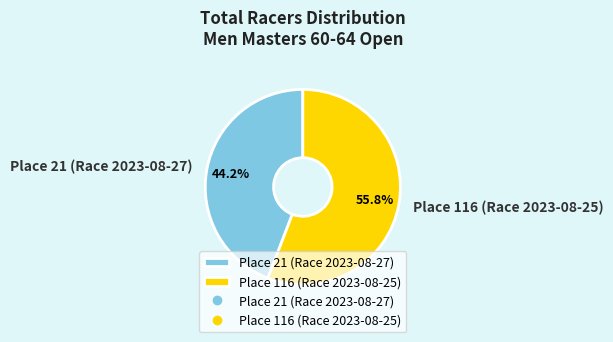

The Place 116 (Race 2023-08-25) slice represents 67% of the pie. True or false?

False